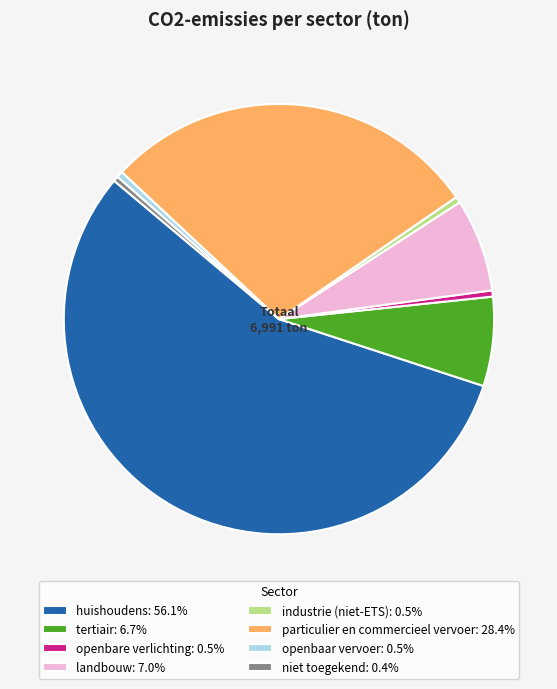

Which slice is the largest?

huishoudens